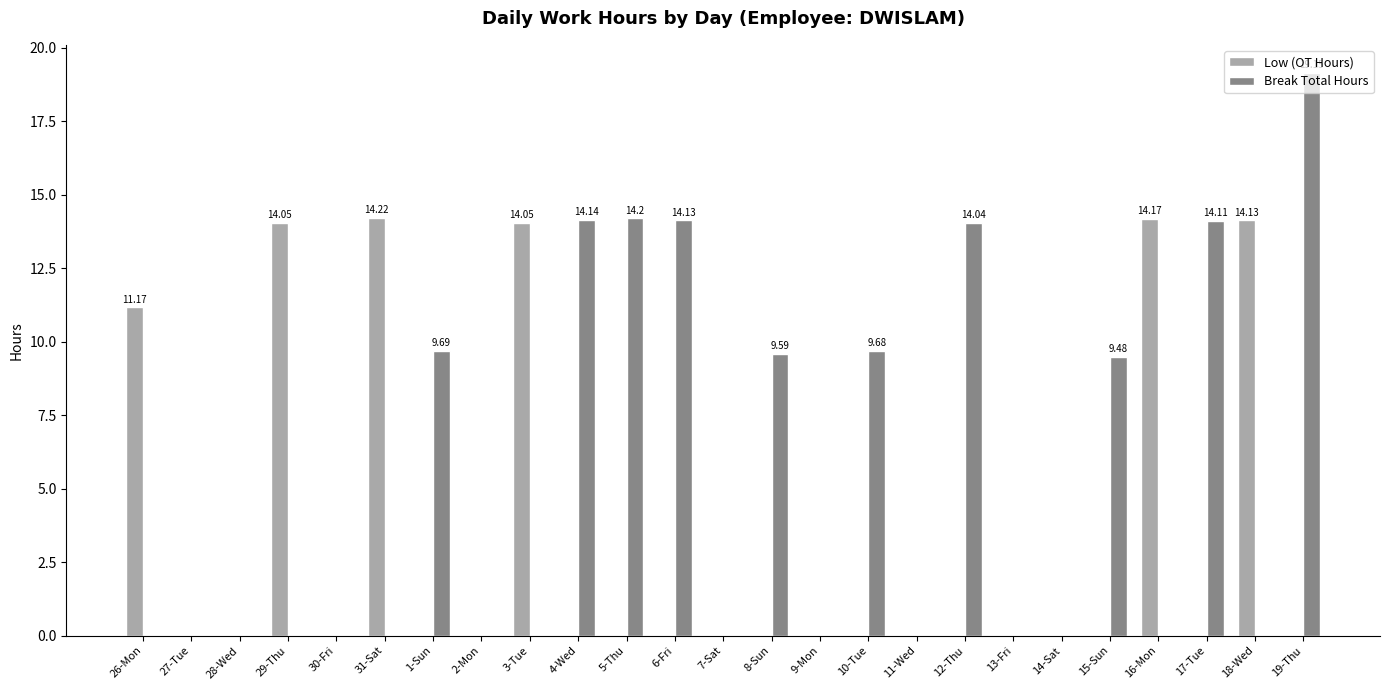

Does the chart contain stacked bars?

No